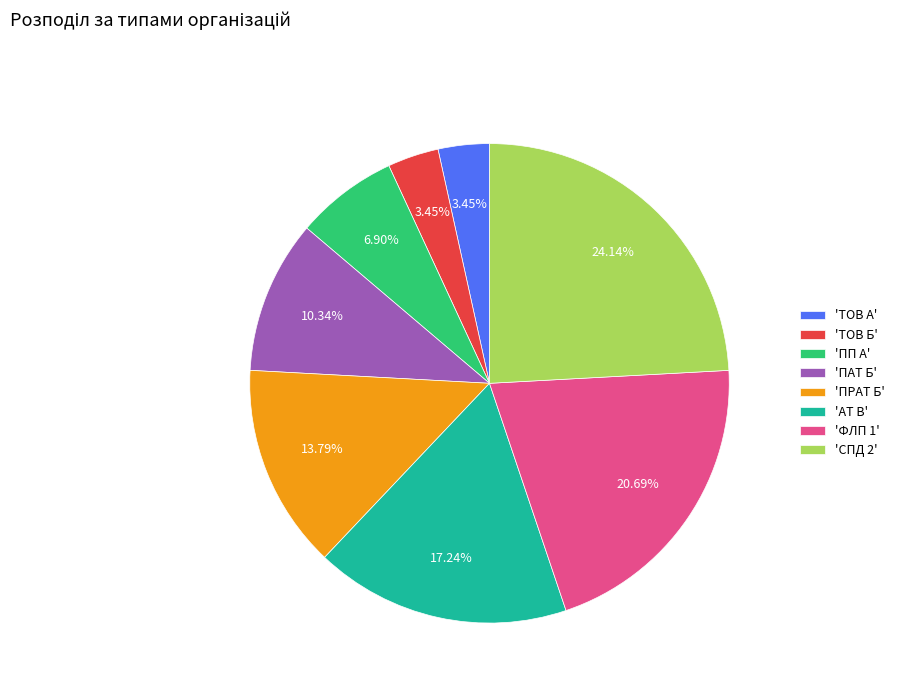

Between 'ТОВ Б' and 'АТ В', which is larger?

'АТ В'